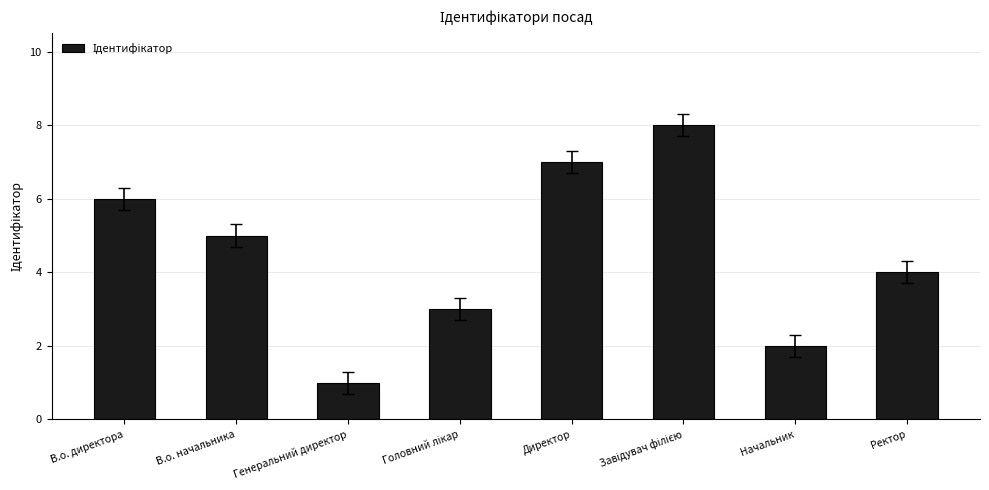

The chart shows a value of 2 at Начальник. True or false?

True